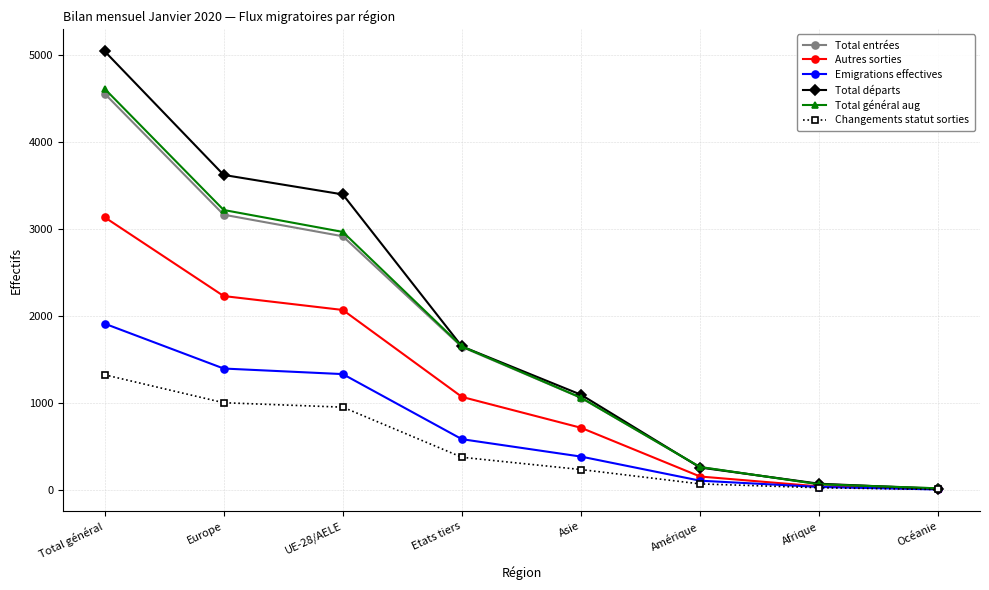

Rank the series by their maximum value, from highest to lowest.

Total départs, Total général aug, Total entrées, Autres sorties, Emigrations effectives, Changements statut sorties